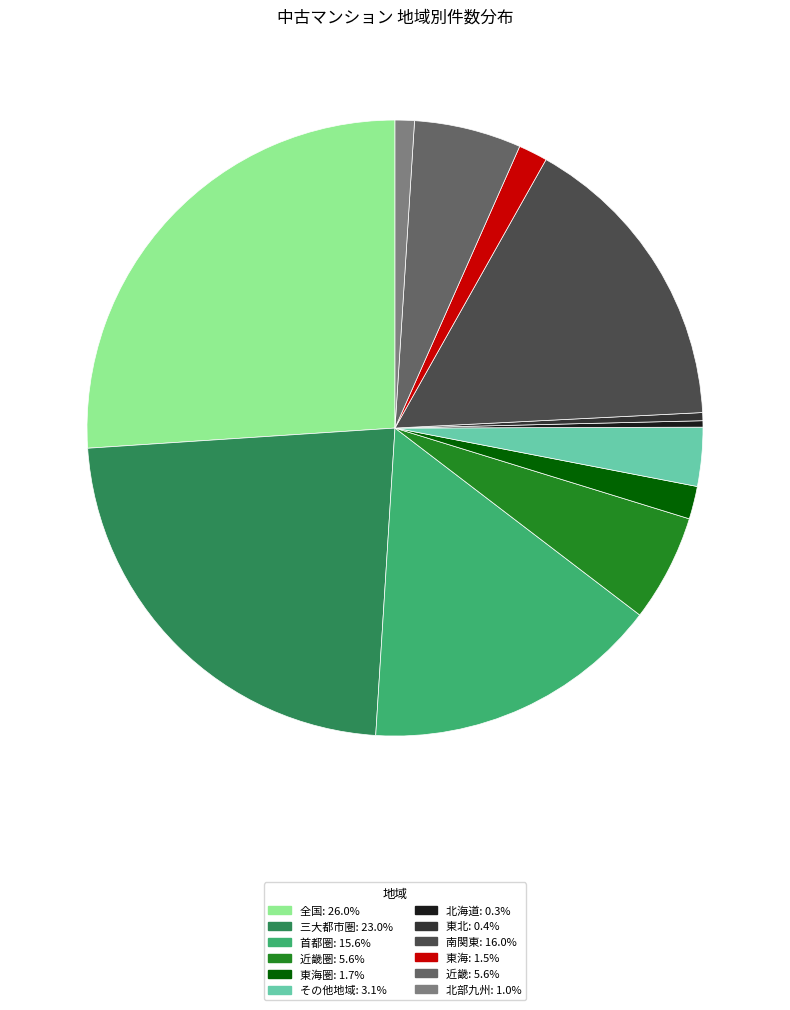

Is there a majority slice in this chart?

No